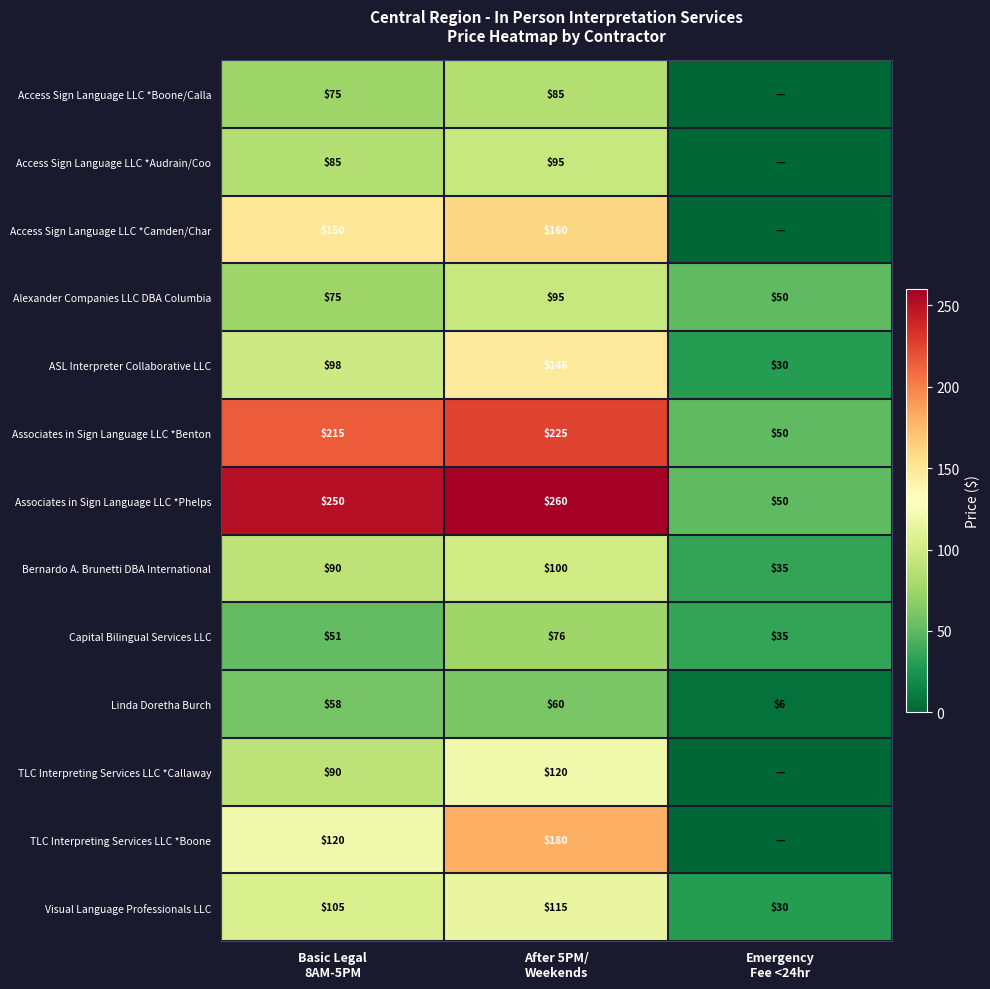

At which category is the sum across all series the highest?

After 5PM/
Weekends